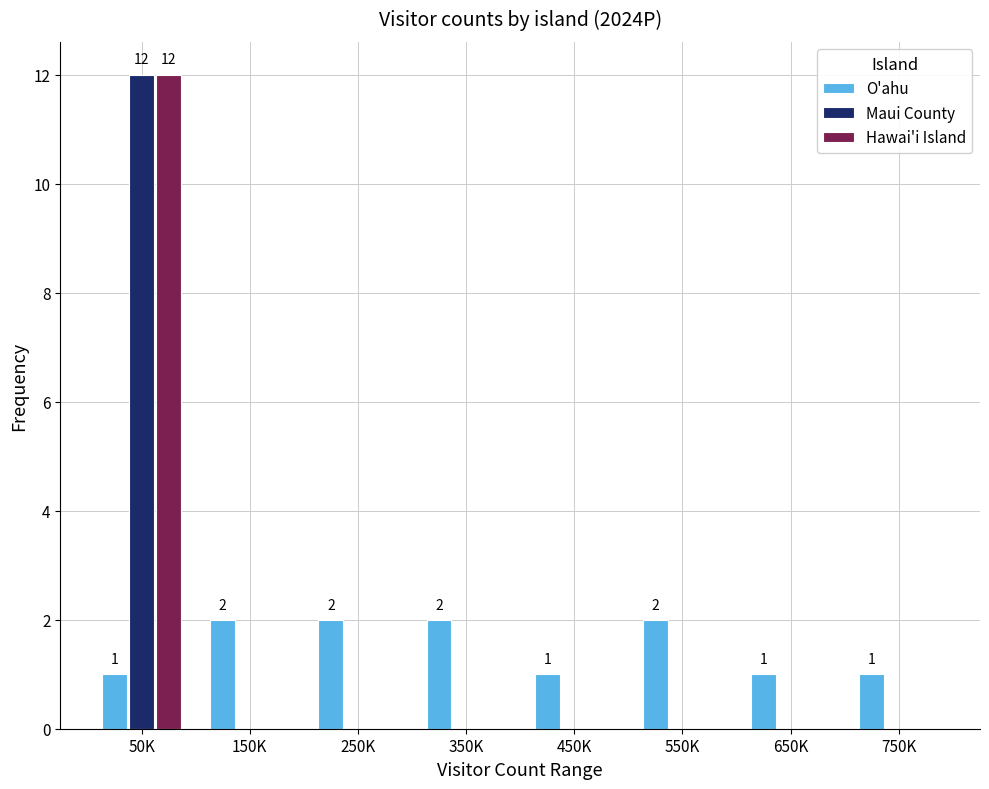

Reading left to right, what are all the values shown in this chart?

O'ahu: 50K=1	150K=2	250K=2	350K=2	450K=1	550K=2	650K=1	750K=1
Maui County: 50K=12	150K=0	250K=0	350K=0	450K=0	550K=0	650K=0	750K=0
Hawai'i Island: 50K=12	150K=0	250K=0	350K=0	450K=0	550K=0	650K=0	750K=0